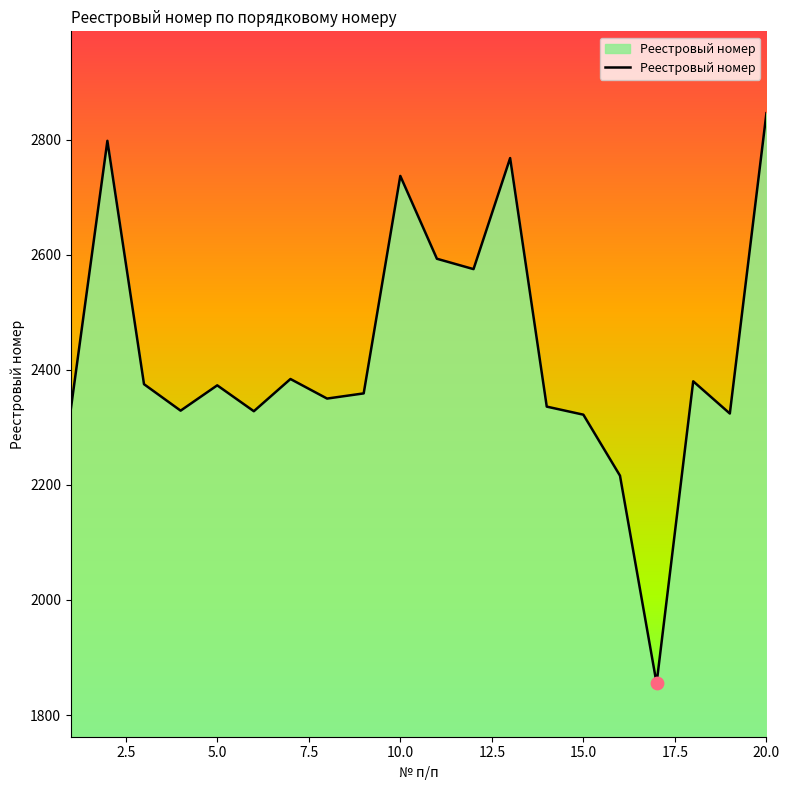

What is the smallest value displayed?

1855